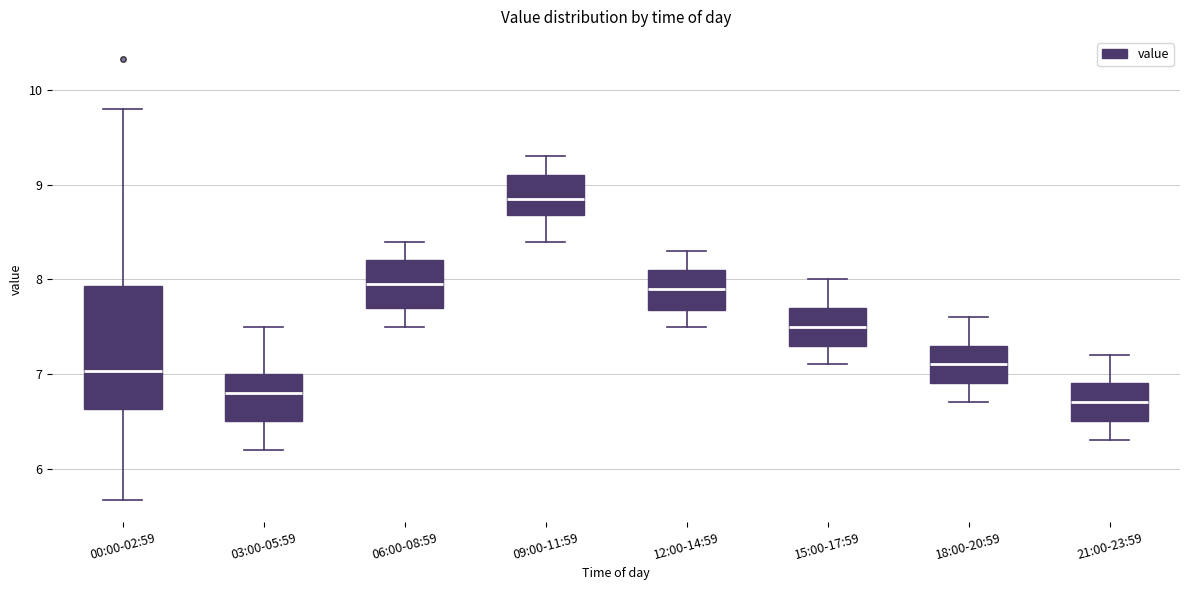

Which box has the highest median line?

09:00-11:59